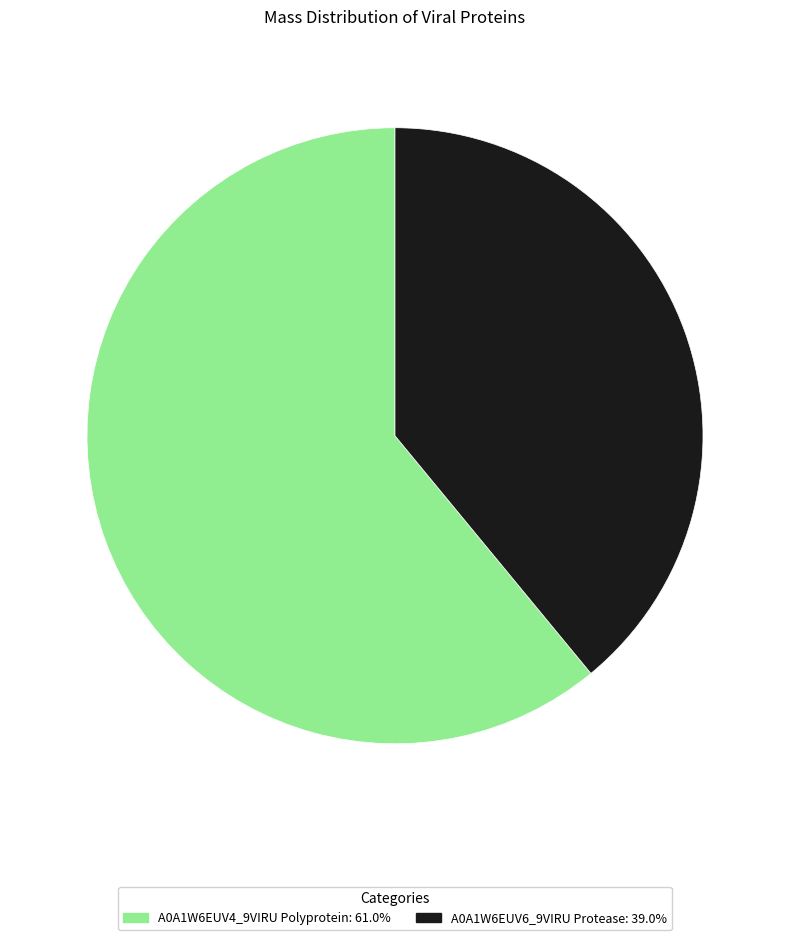

Does A0A1W6EUV6_9VIRU Protease account for over 50% of the chart?

No